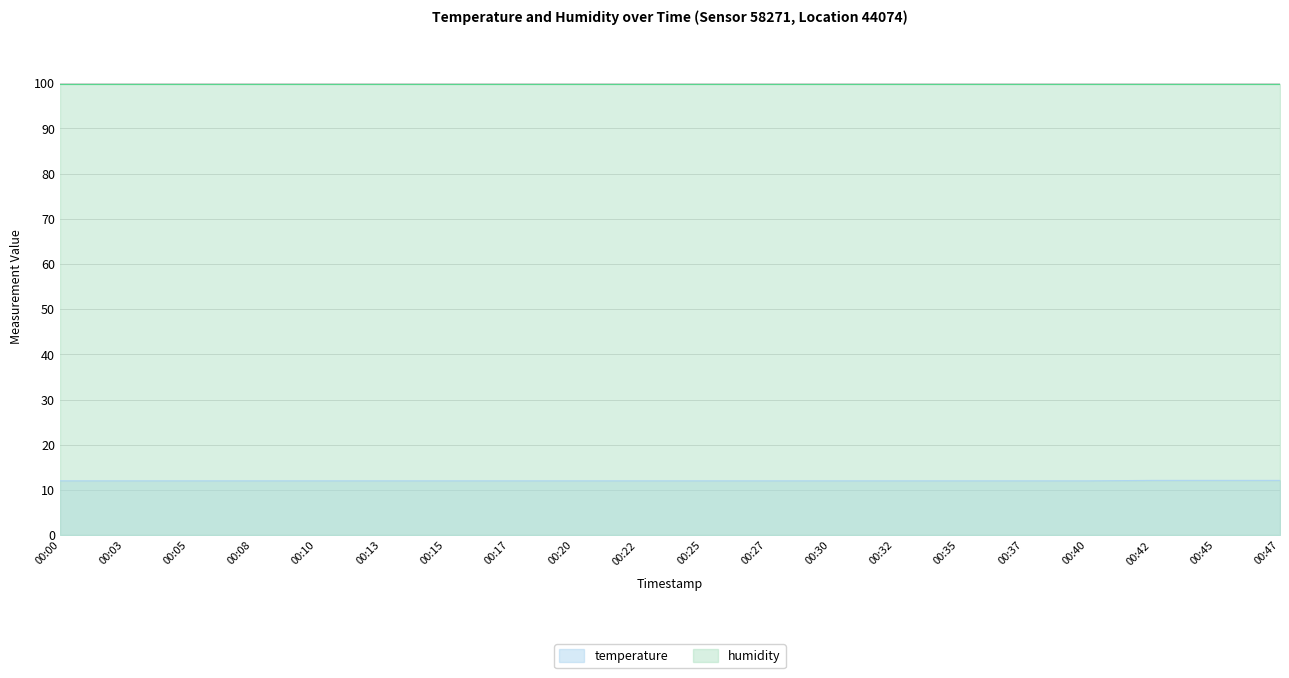

True or false: the data shows 12.0 at 00:22.

True